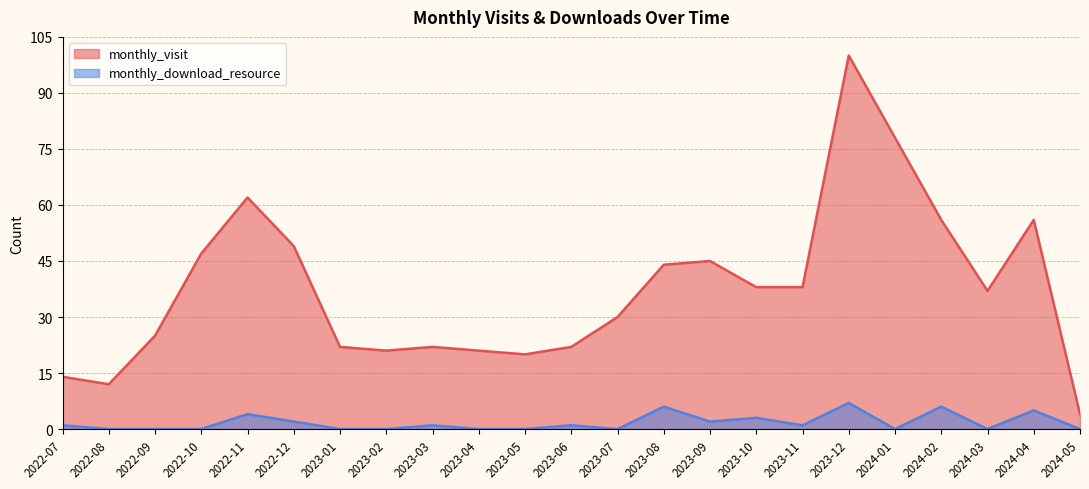

Count the monthly_download_resource values in the range 0 to 3.

18